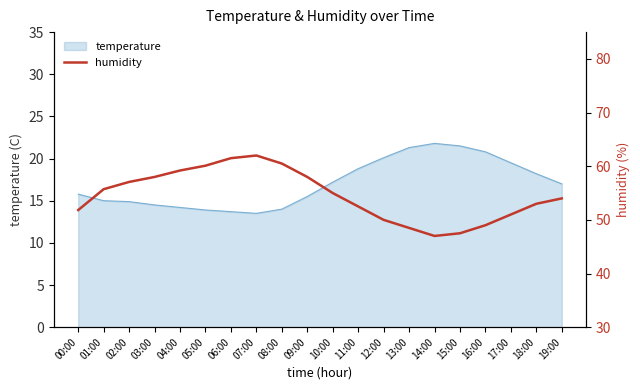

At which label is the value closest to 54?

19:00